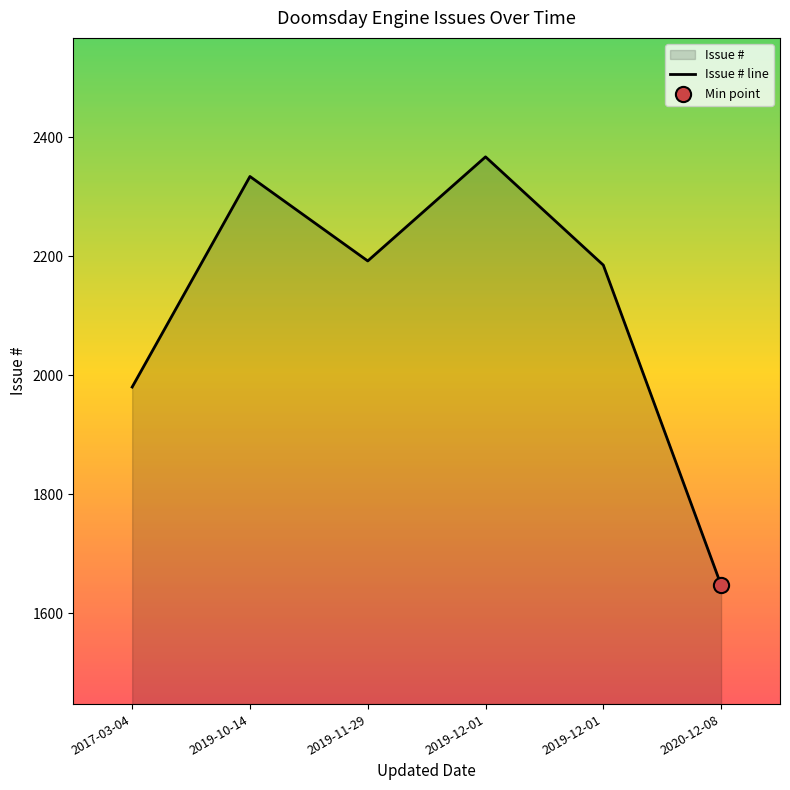

Which has a higher value, 2017-03-04 or 2019-12-01?

2019-12-01